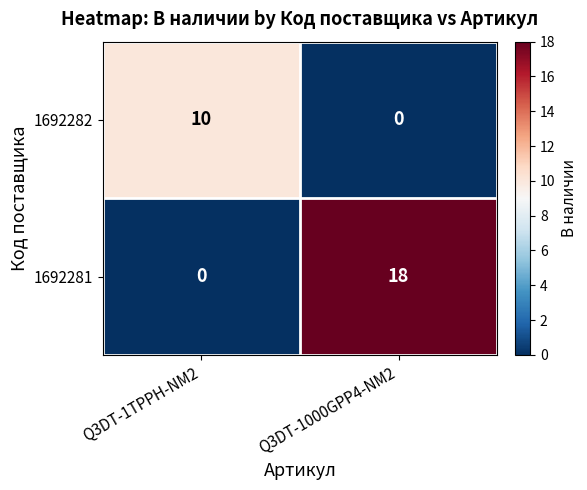

Which series has the largest range (max minus min)?

1692281